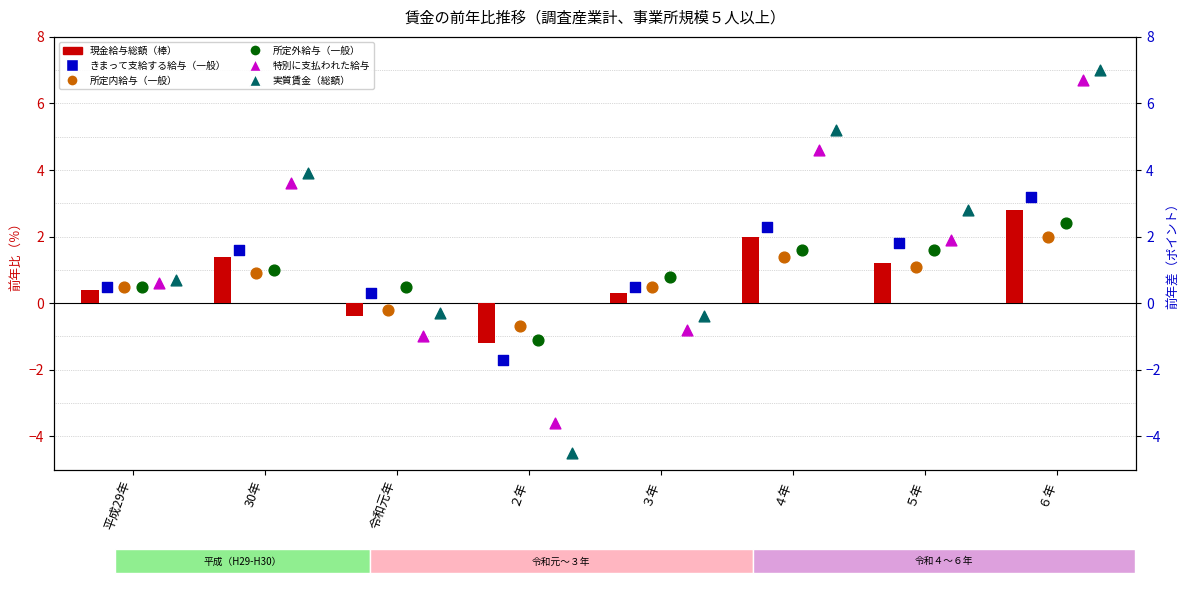

At which category is the sum across all series the highest?

６年